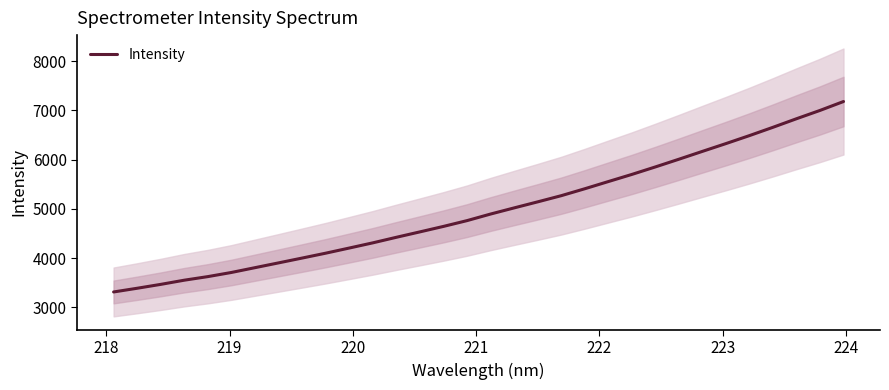

Reading left to right, what are all the values shown in this chart?

3311.8	3387.2	3466.0	3551.2	3623.9	3708.2	3805.6	3902.9	4000.7	4099.9	4204.4	4309.9	4422.8	4532.8	4643.9	4761.5	4895.1	5019.8	5142.5	5267.9	5408.7	5554.7	5699.7	5852.1	6008.7	6168.3	6326.6	6488.9	6657.7	6831.6	7000.5	7181.5